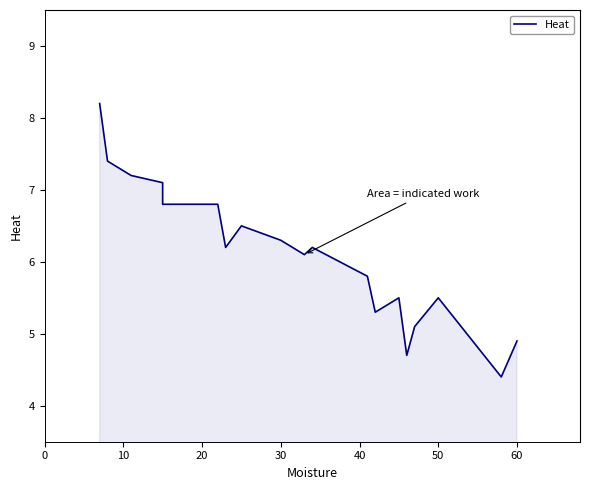

How many lines are shown in the chart?

1